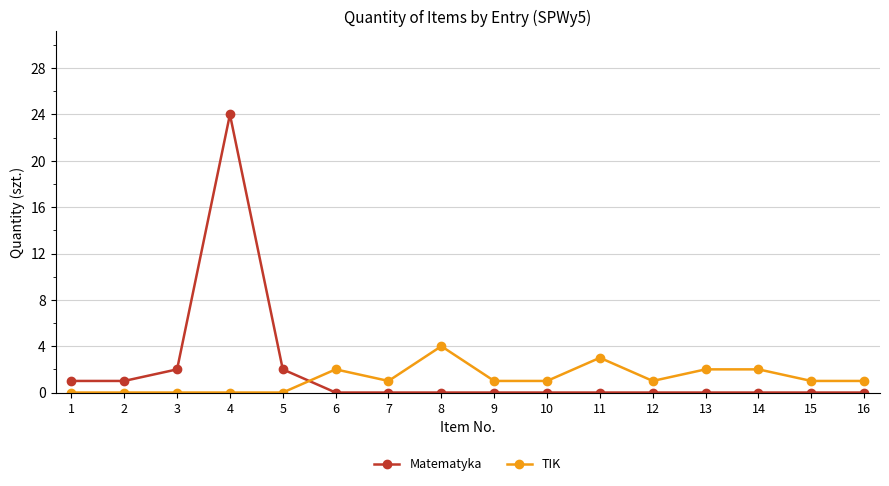

What is the spread (max minus min) of values at 16?

1